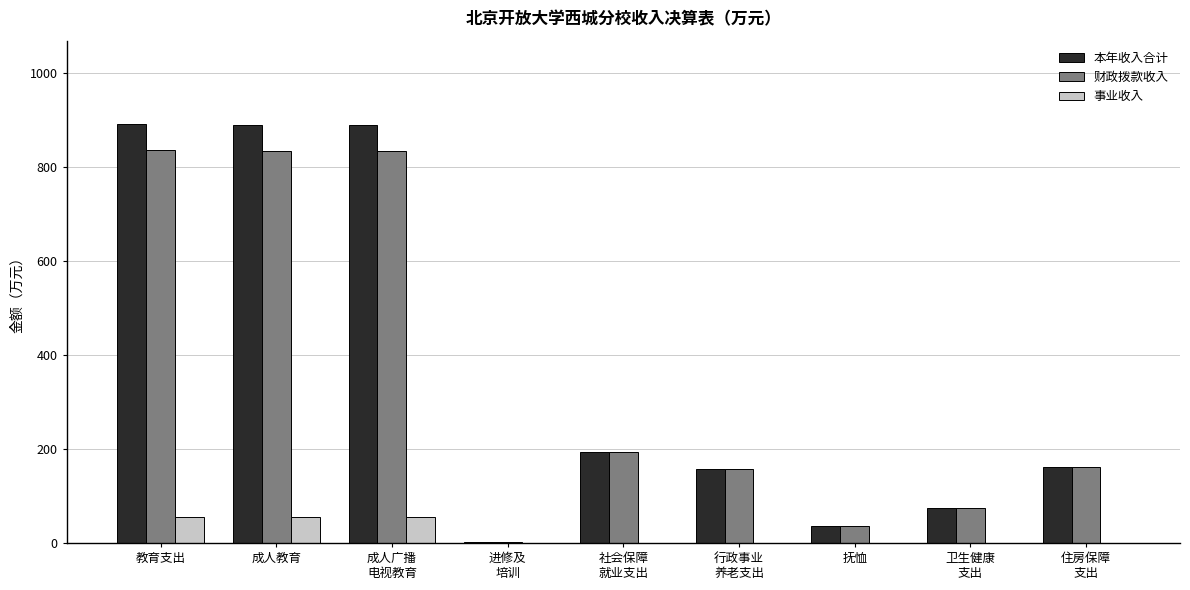

What is the total value across all series at 抚恤?

72.6